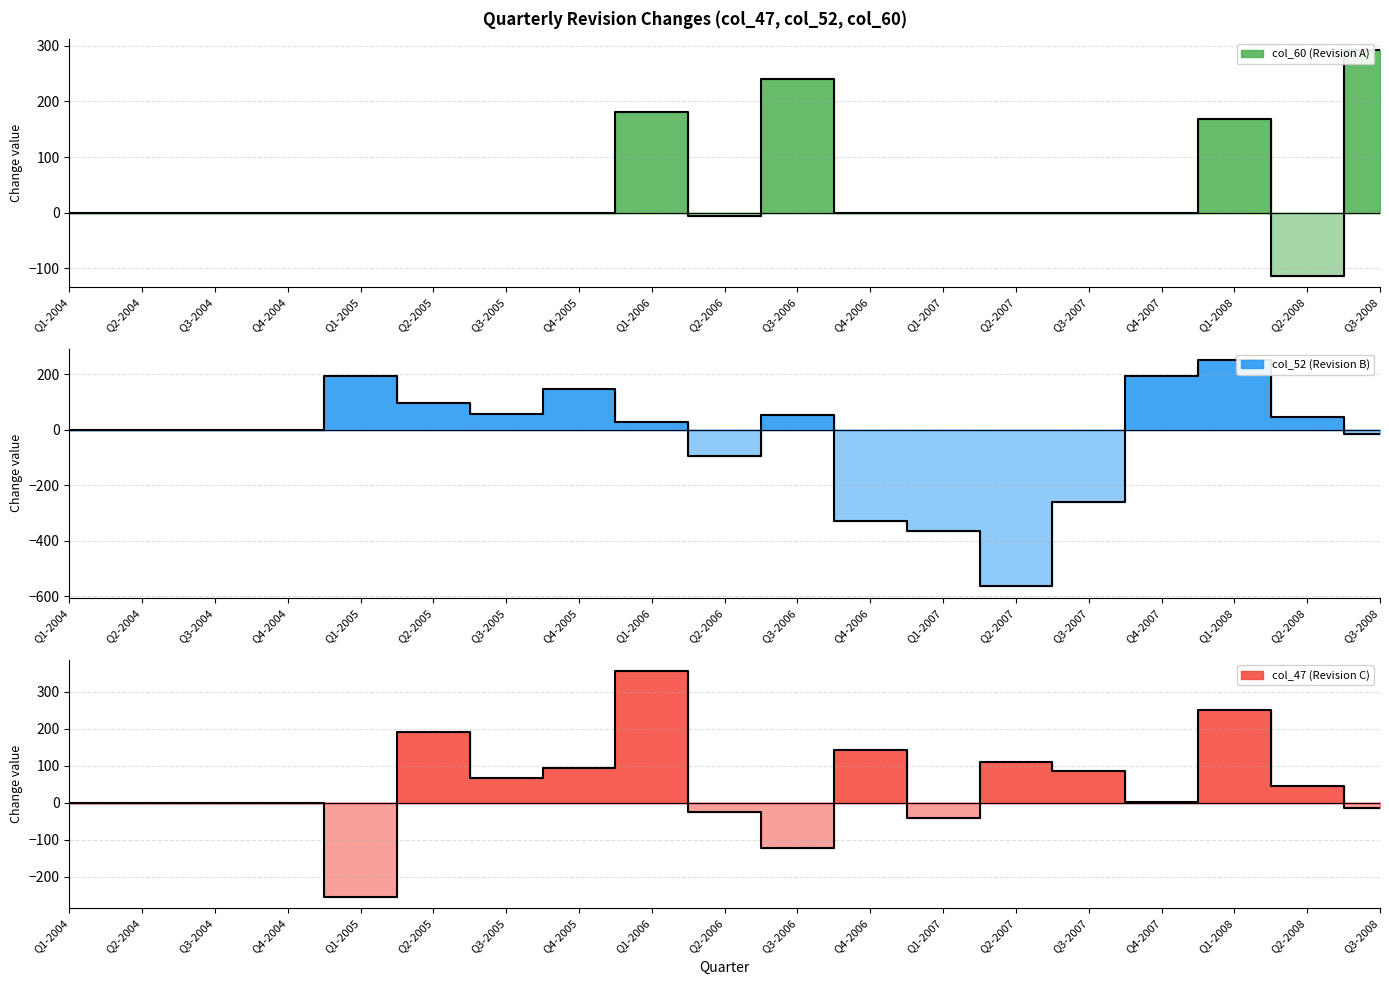

True or false: col_60 has more than 1 points higher than both neighbors.

True